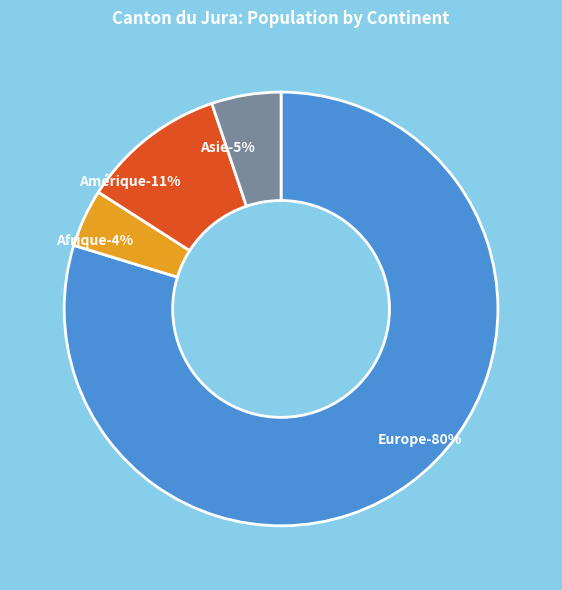

How much of the chart is everything except Europe?

20.3%